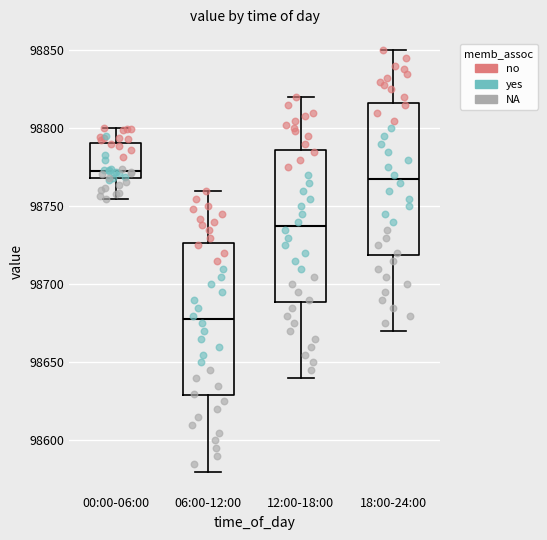

Which box has the lowest median line?

06:00-12:00